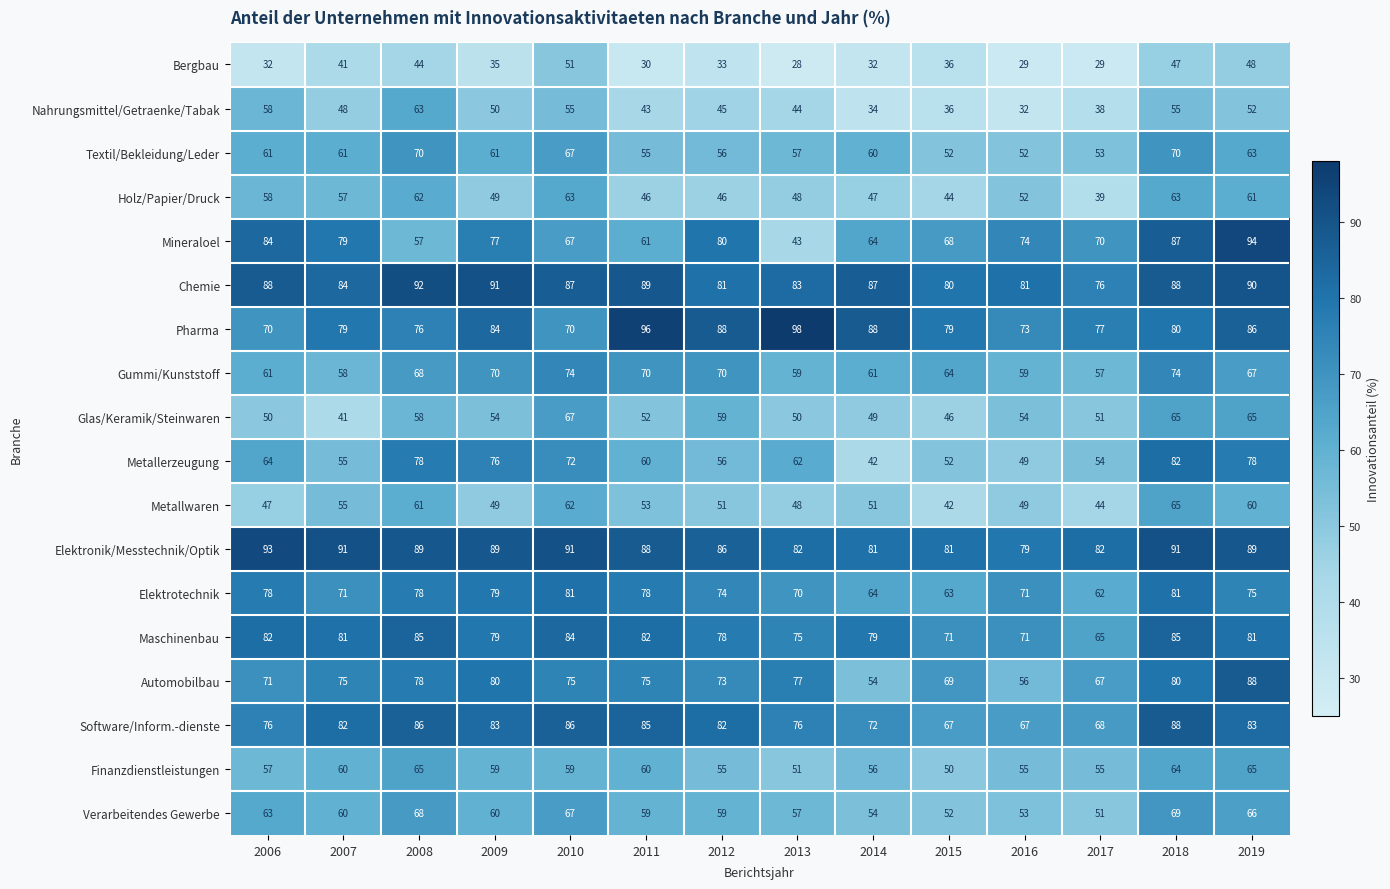

True or false: Nahrungsmittel/Getraenke/Tabak has a value of 97 at 2010.

False